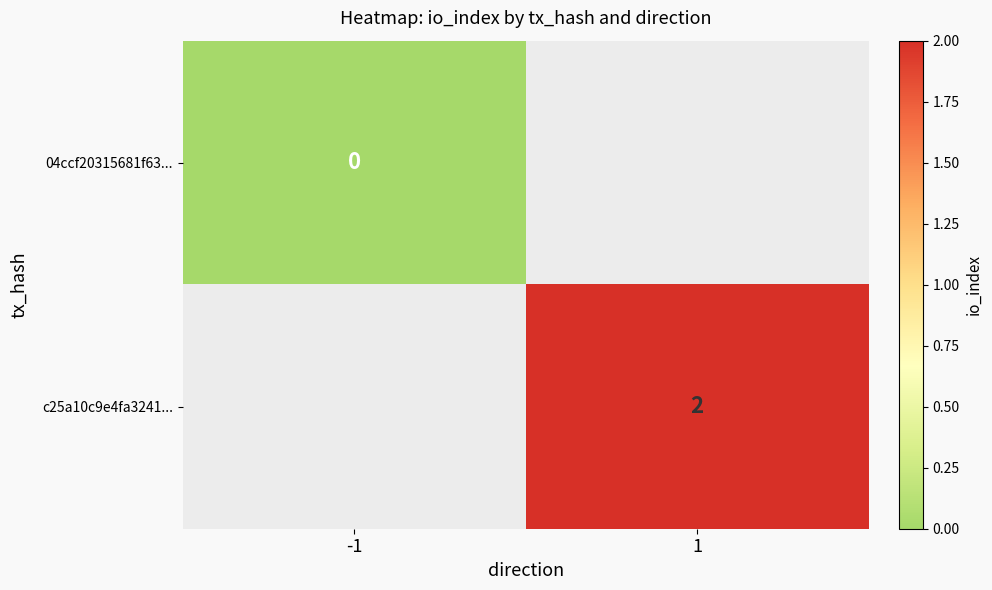

Is it true that c25a10c9e4fa3241... equals 2 at 1?

True